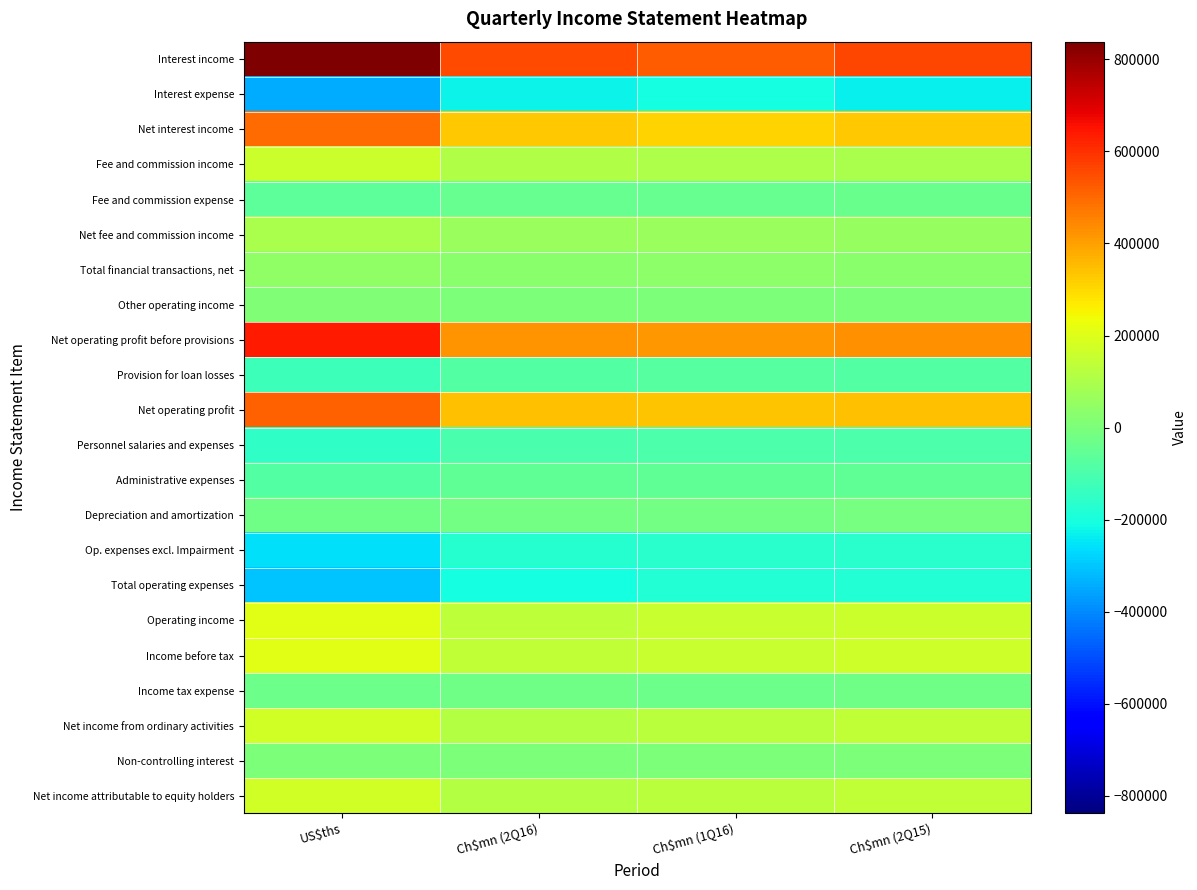

Which series has the largest total across all categories?

Interest income